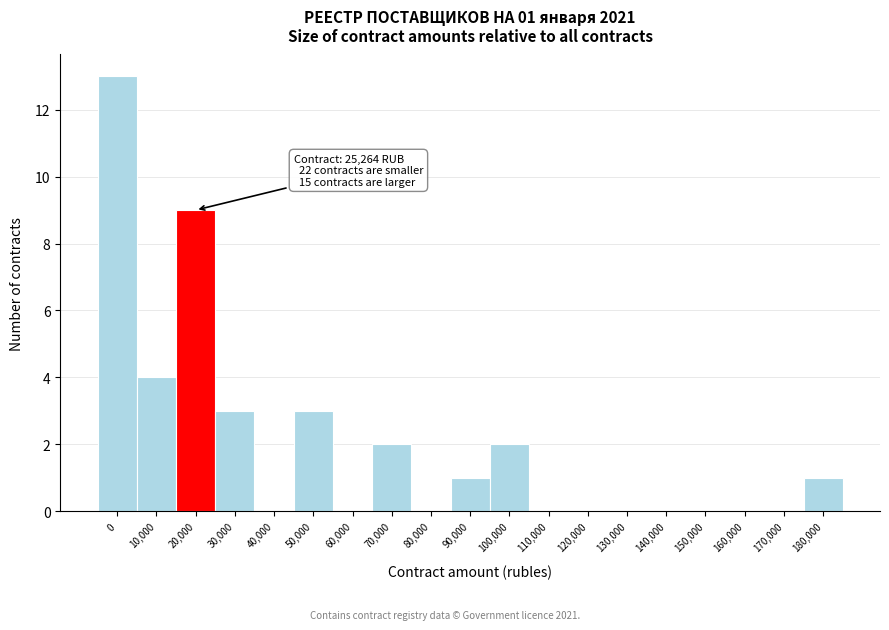

Reading right to left, what are all the values shown in this chart?

180,000=1	170,000=0	160,000=0	150,000=0	140,000=0	130,000=0	120,000=0	110,000=0	100,000=2	90,000=1	80,000=0	70,000=2	60,000=0	50,000=3	40,000=0	30,000=3	20,000=9	10,000=4	0=13